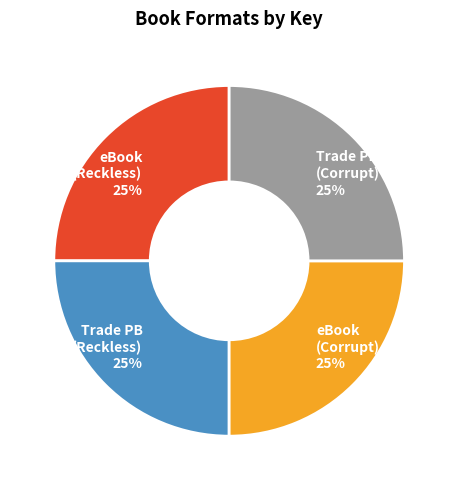

Does eBook (Corrupt) 25% account for over 50% of the chart?

No